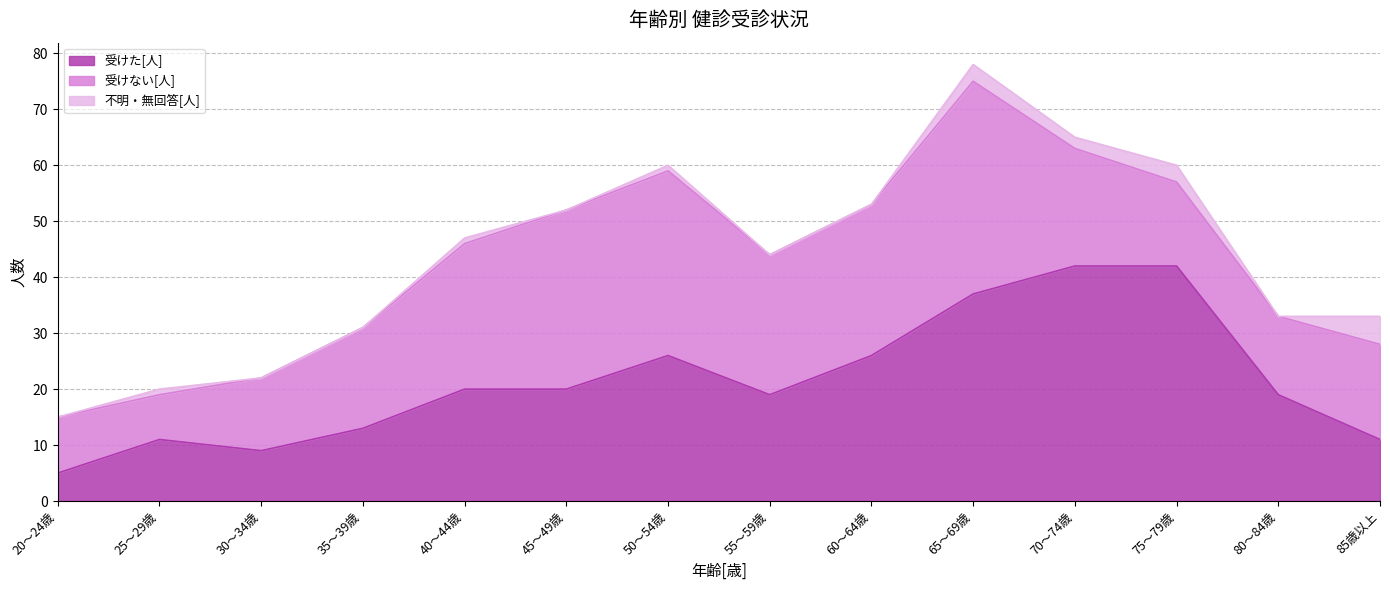

True or false: 受けない[人] and 不明・無回答[人] intersect in this chart.

False